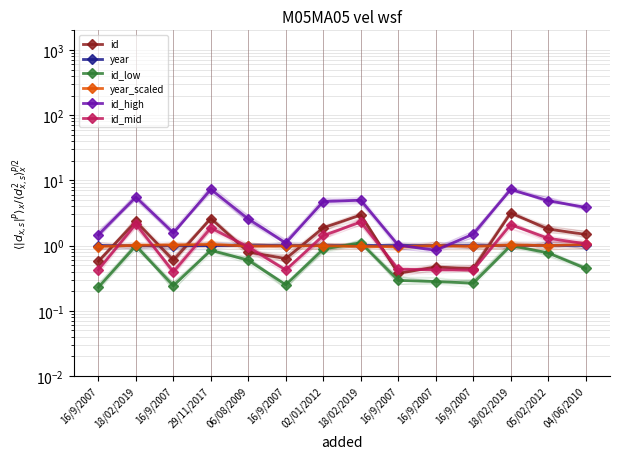

How many lines are shown in the chart?

6